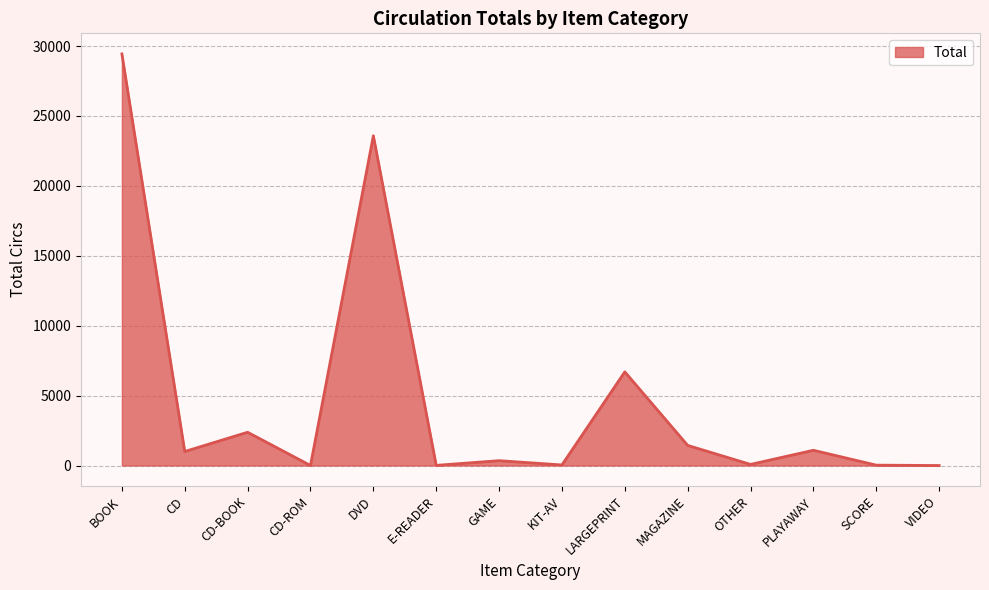

At which category does the chart reach its peak across all series?

BOOK